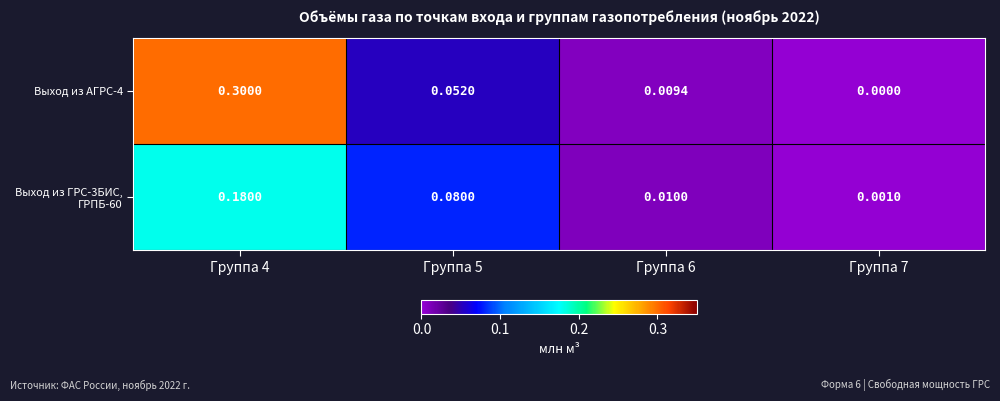

Count the number of categories in the chart.

4